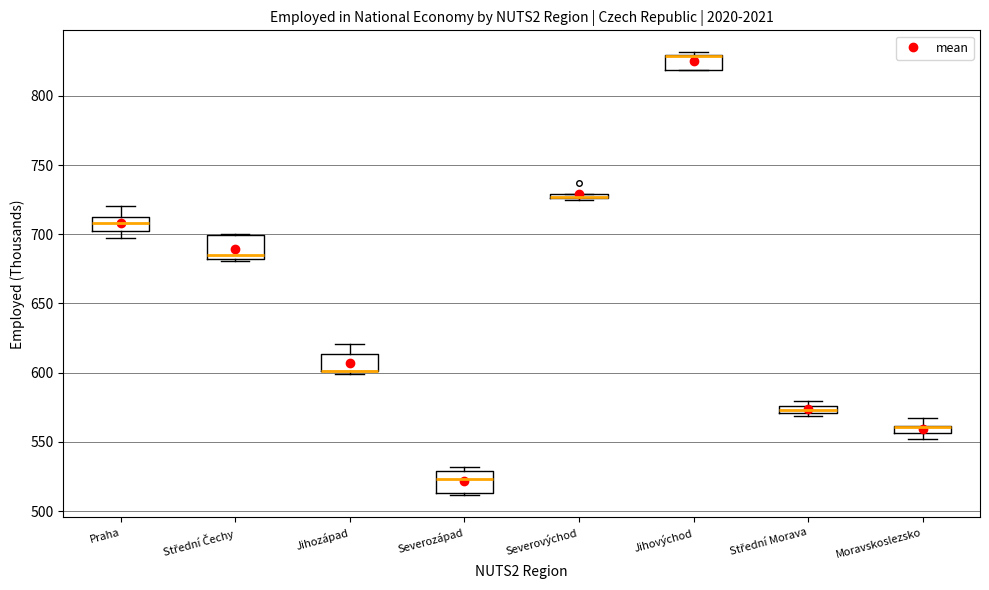

Where is the upper edge of the box for Jihozápad on the y-axis? The values are not printed on the chart, so give them approximately, as read against the axis.

615